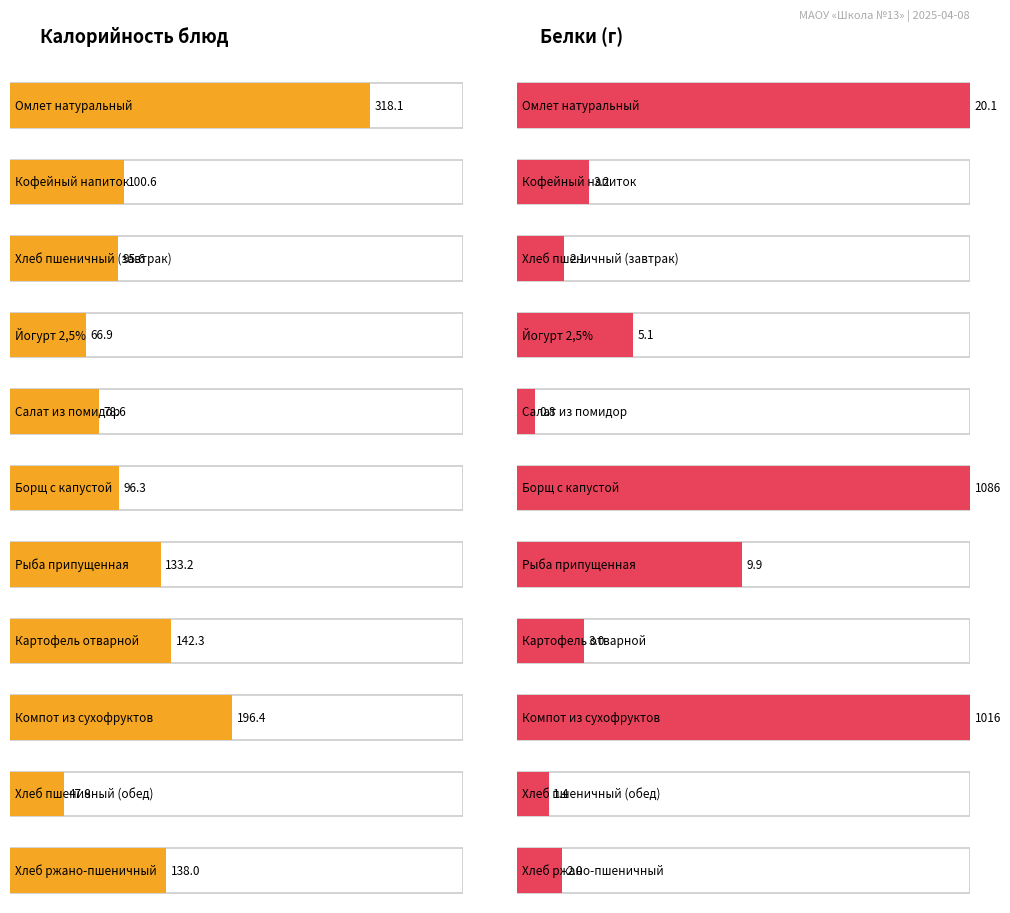

Which category has the highest value in the Калорийность series?

Омлет натуральный